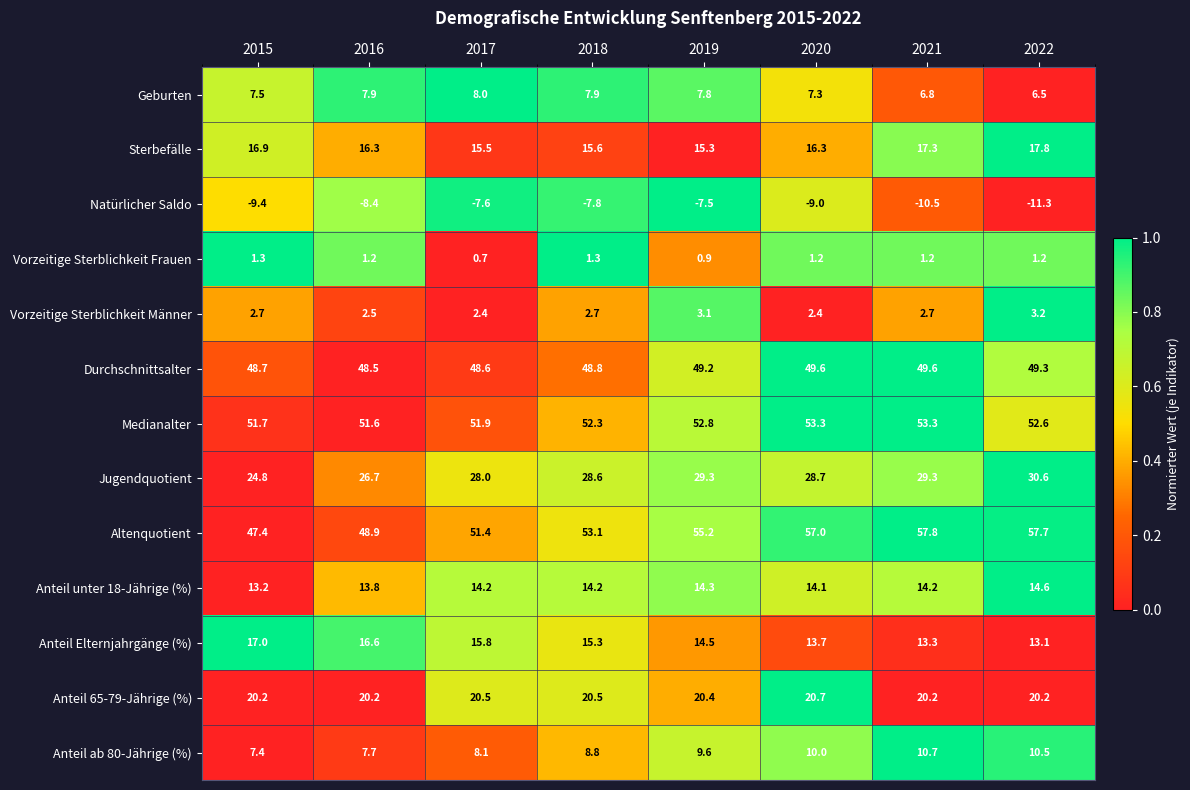

At 2015, list the series in order from largest to smallest.

Medianalter, Durchschnittsalter, Altenquotient, Jugendquotient, Anteil 65-79-Jährige (%), Anteil Elternjahrgänge (%), Sterbefälle, Anteil unter 18-Jährige (%), Geburten, Anteil ab 80-Jährige (%), Vorzeitige Sterblichkeit Männer, Vorzeitige Sterblichkeit Frauen, Natürlicher Saldo